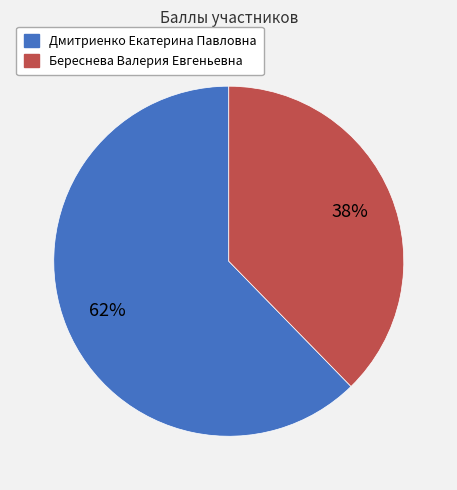

Is there any slice that represents more than half of the pie?

Yes